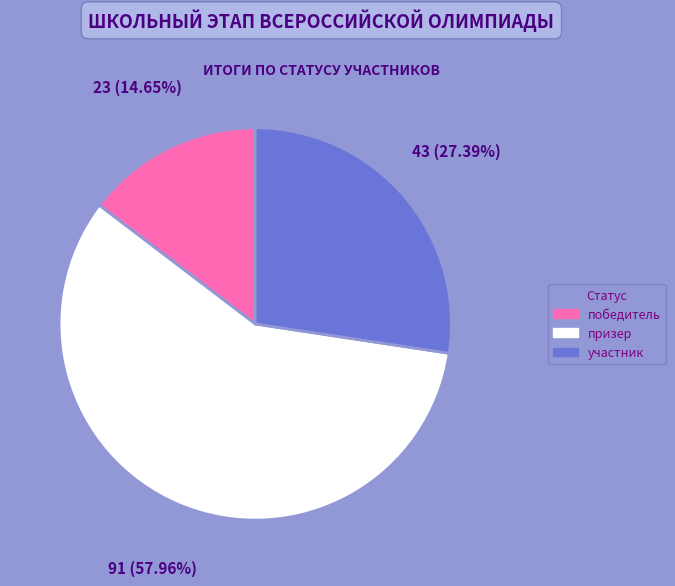

To the nearest percent, what percentage of the pie is призер?

58%